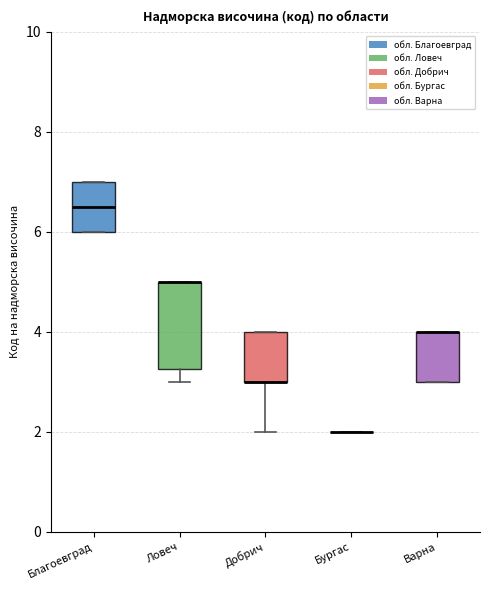

Reading left to right, read every box against the y-axis: the position of its median line, the range the box covers, and the ends of its whiskers. The values are not printed on the chart, so give them approximately, as read against the axis.

Благоевград: median 6.6, box 6.0 to 7.0, whiskers 6.0 to 7.0
Ловеч: median 5.0 (drawn on the box's upper edge), box 3.2 to 5.0, whiskers 3.0 to 5.0
Добрич: median 3.0 (drawn on the box's lower edge), box 3.0 to 4.0, whiskers 2.0 to 4.0
Бургас: box collapsed to a line at 2.0, whiskers 2.0 to 2.0
Варна: median 4.0 (drawn on the box's upper edge), box 3.0 to 4.0, whiskers 3.0 to 4.0